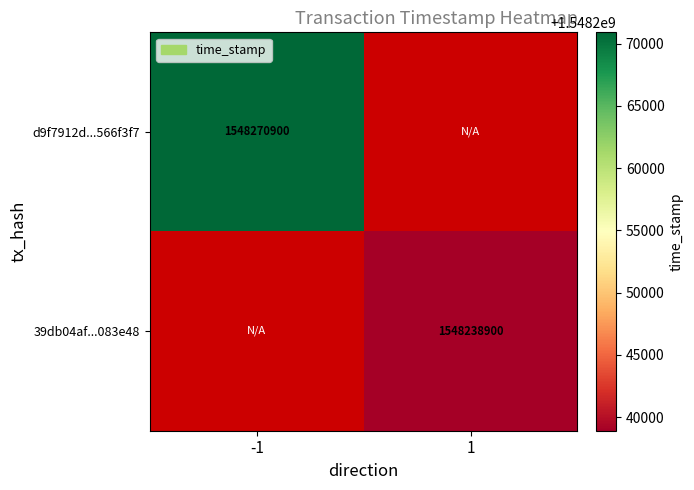

True or false: 39db04af...083e48 has a value of 1548238900 at 1.

True